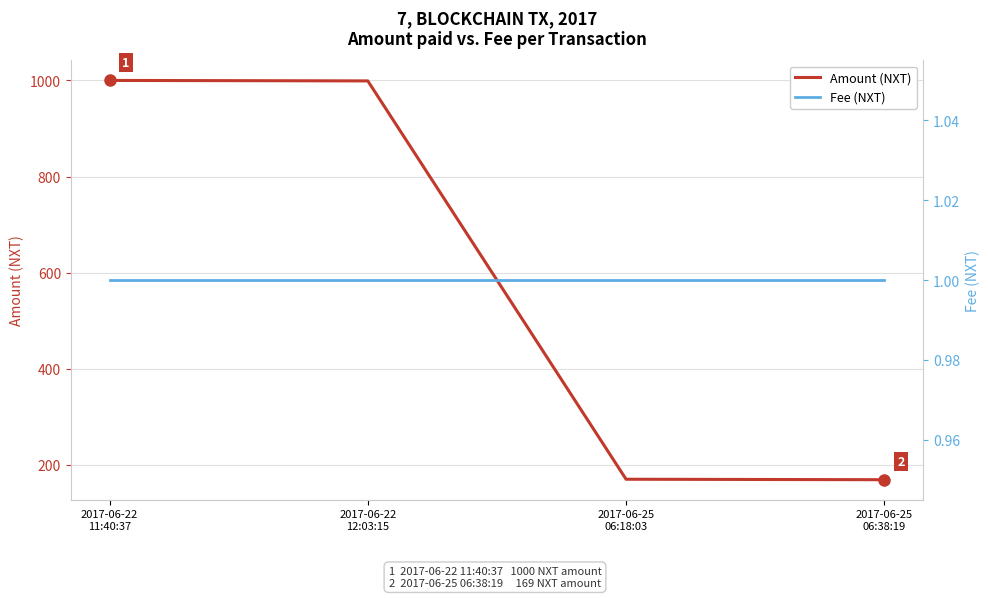

What position from the right is 2017-06-22
11:40:37?

4